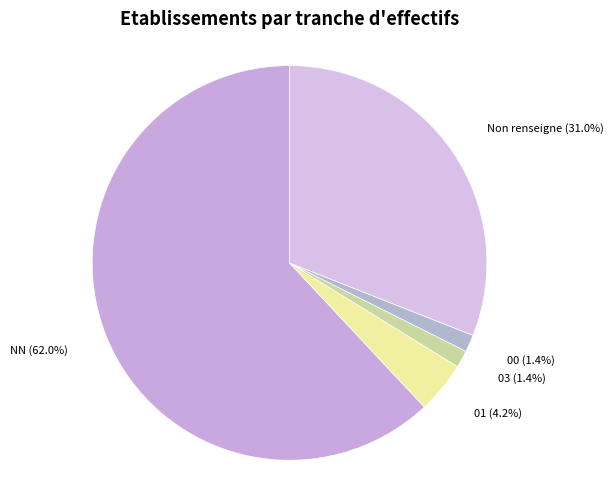

What is the largest slice in the pie chart?

NN